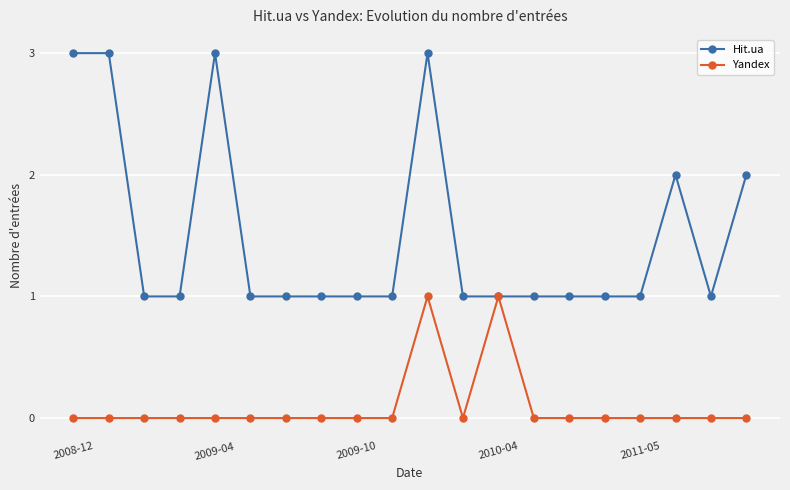

True or false: Hit.ua has more than 2 interior local peaks.

True